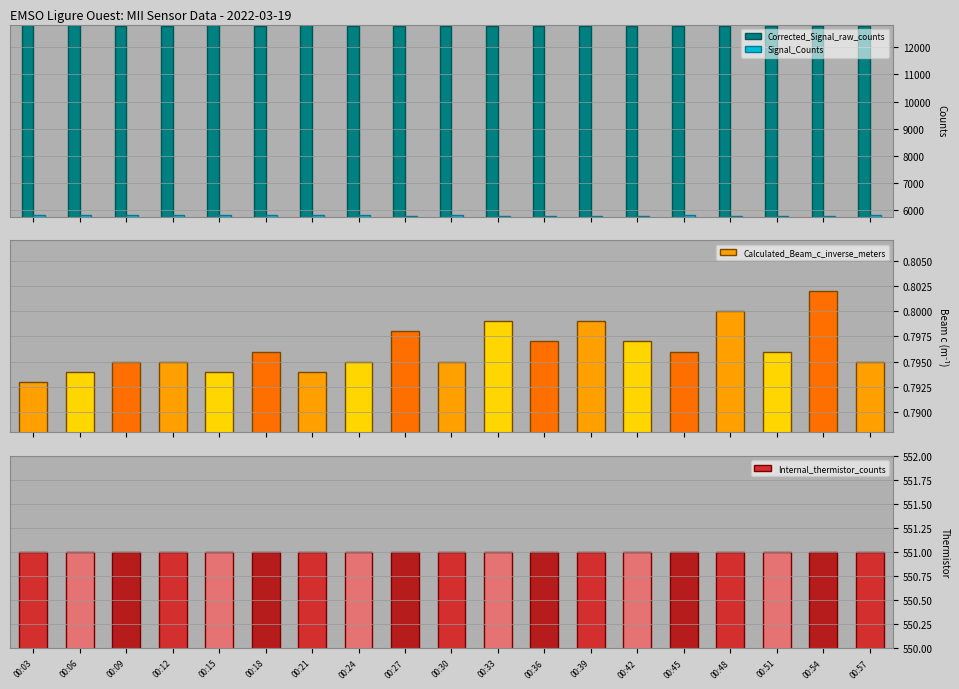

Is it true that Calculated_Beam_c_inverse_meters equals 1.3 at 00:21?

False